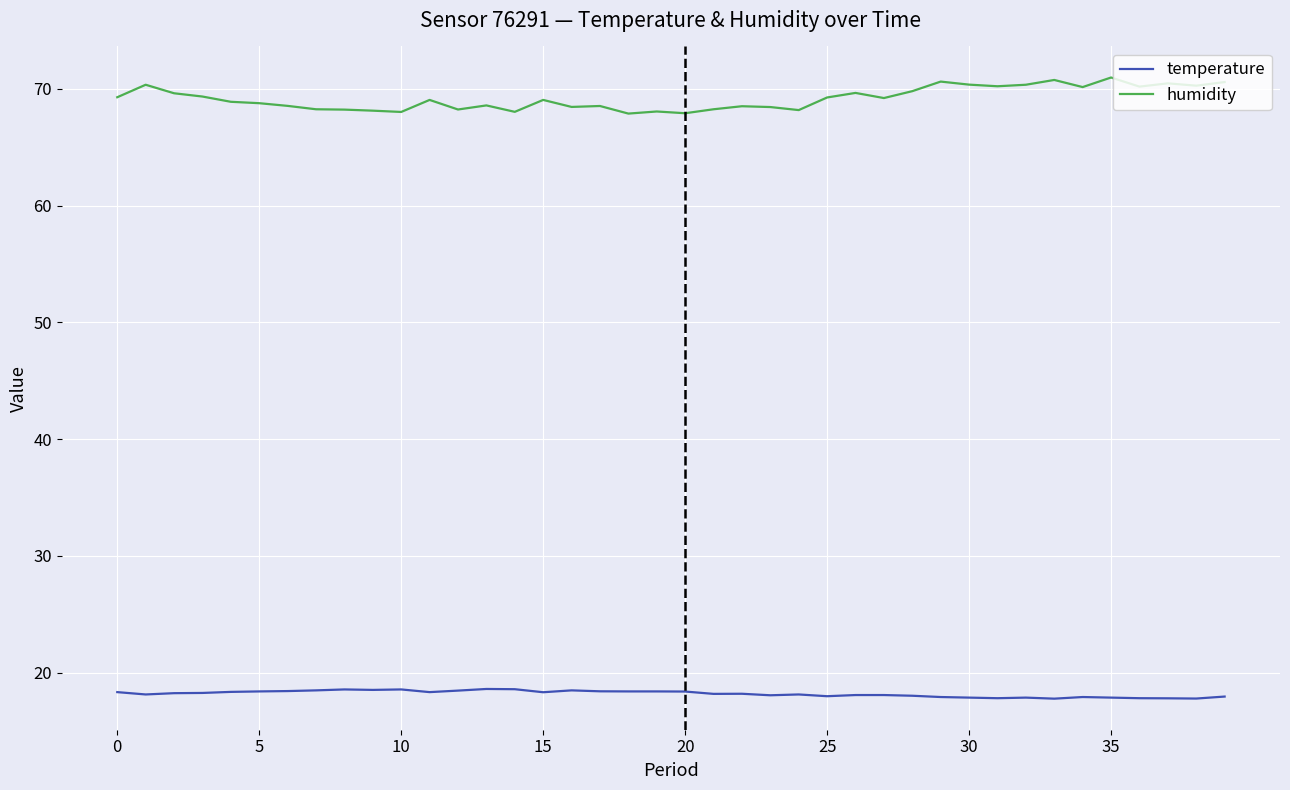

What is the difference between the maximum and minimum values in the humidity series?

3.1